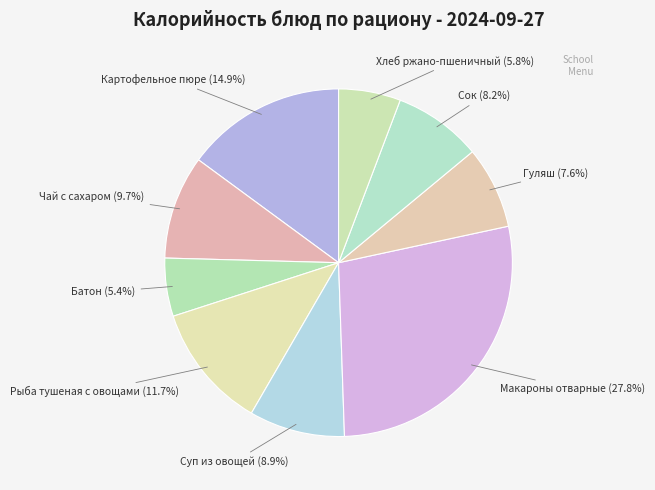

How many segments does this pie chart have?

9